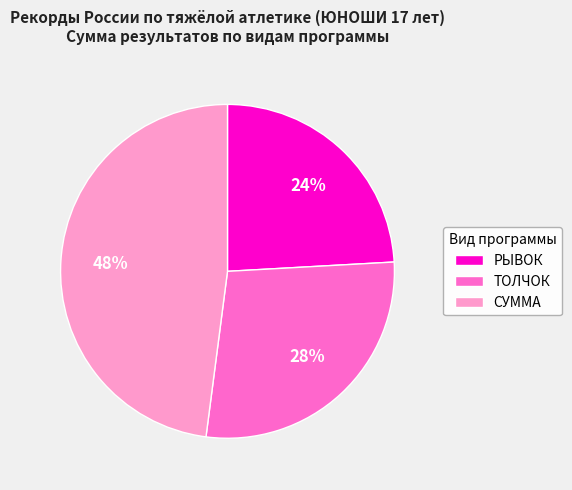

Which slice is the largest?

СУММА